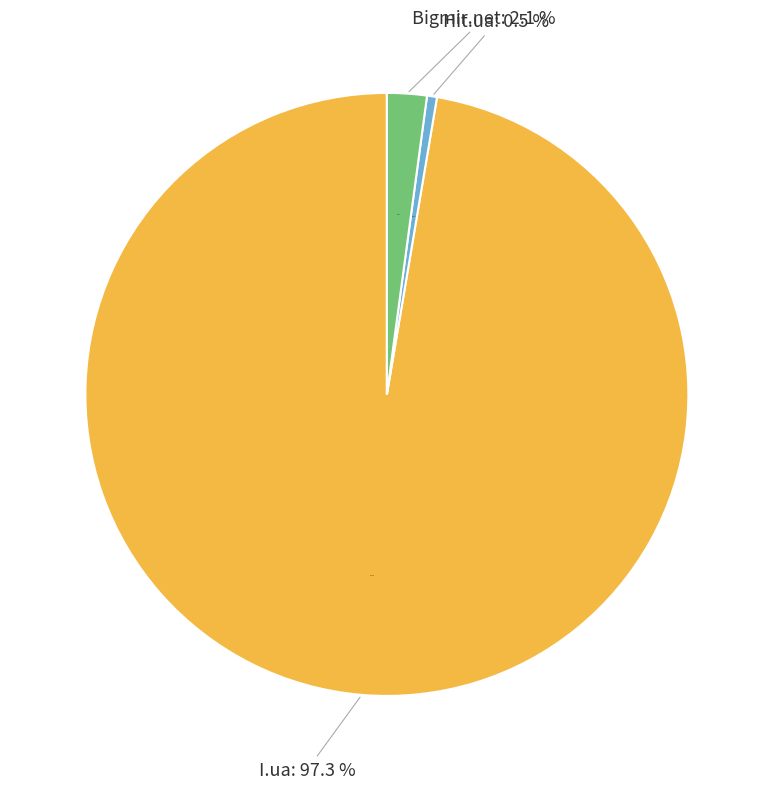

How much of the chart is everything except Yandex?

100.0%